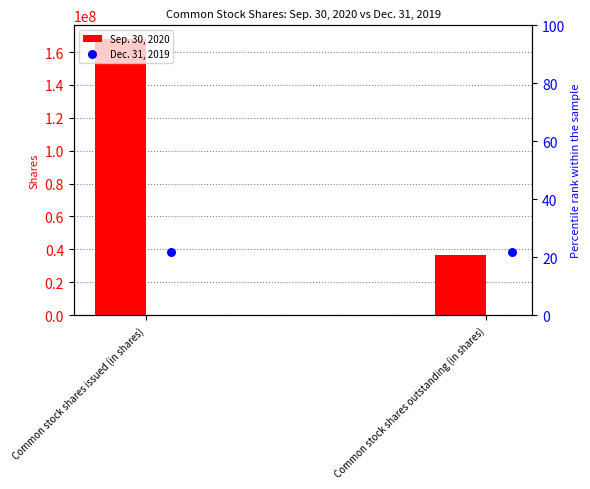

What are all the series names shown in the legend?

Sep. 30, 2020, Dec. 31, 2019